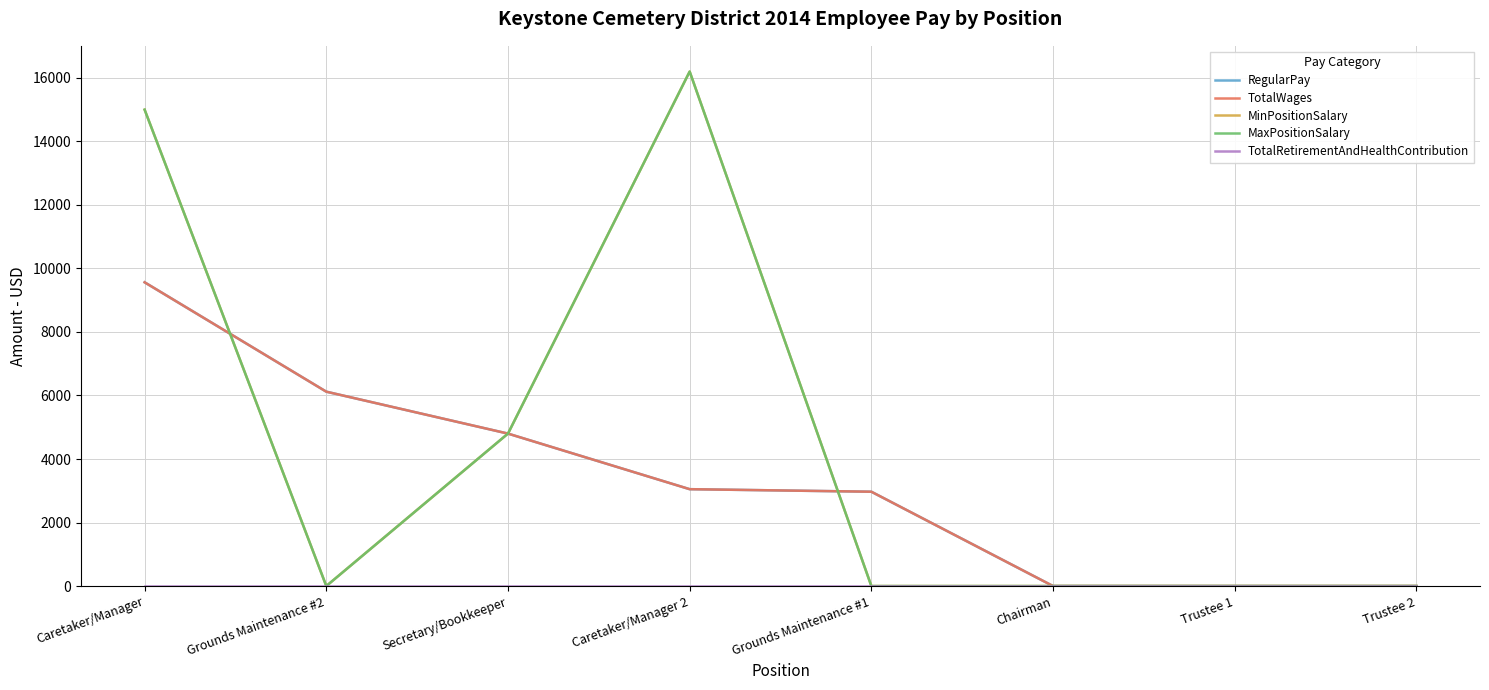

Does the chart have visible grid lines?

Yes